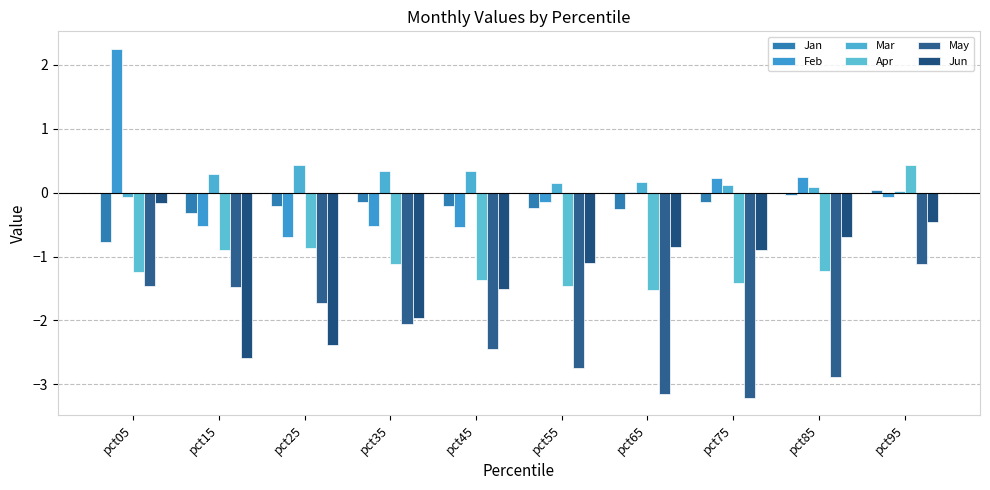

The Mar series shows 0.3 at pct35. True or false?

True